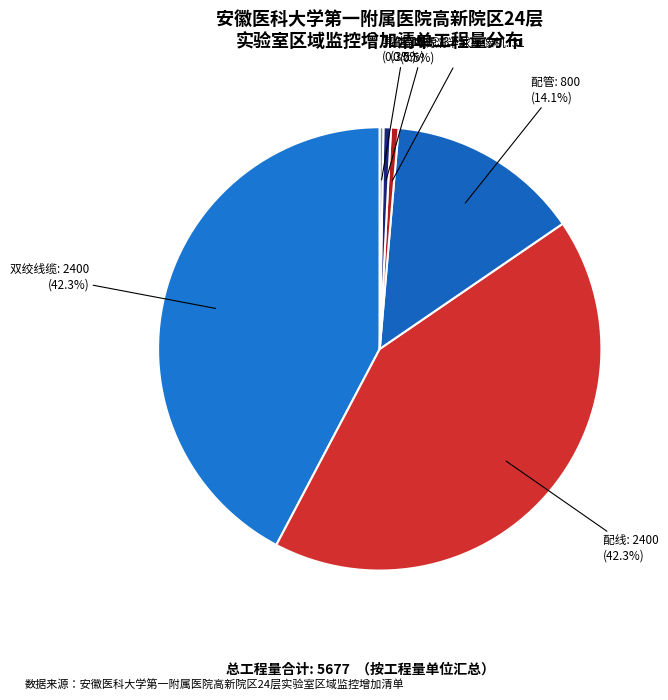

Which category has the biggest portion of the pie?

双绞线缆